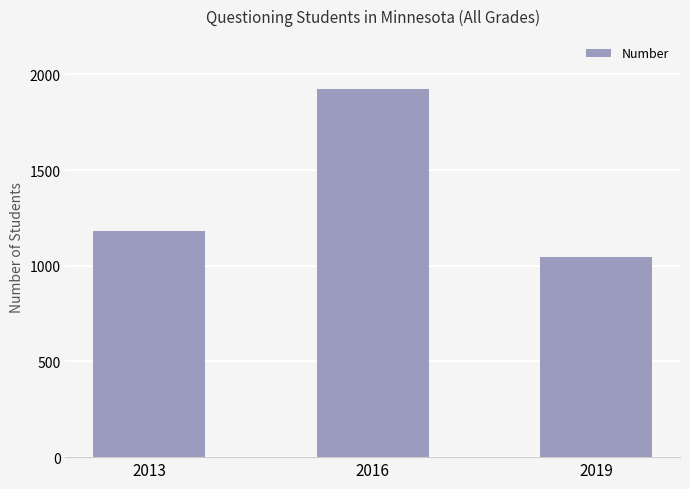

List the labels in order of value, smallest first.

2019, 2013, 2016